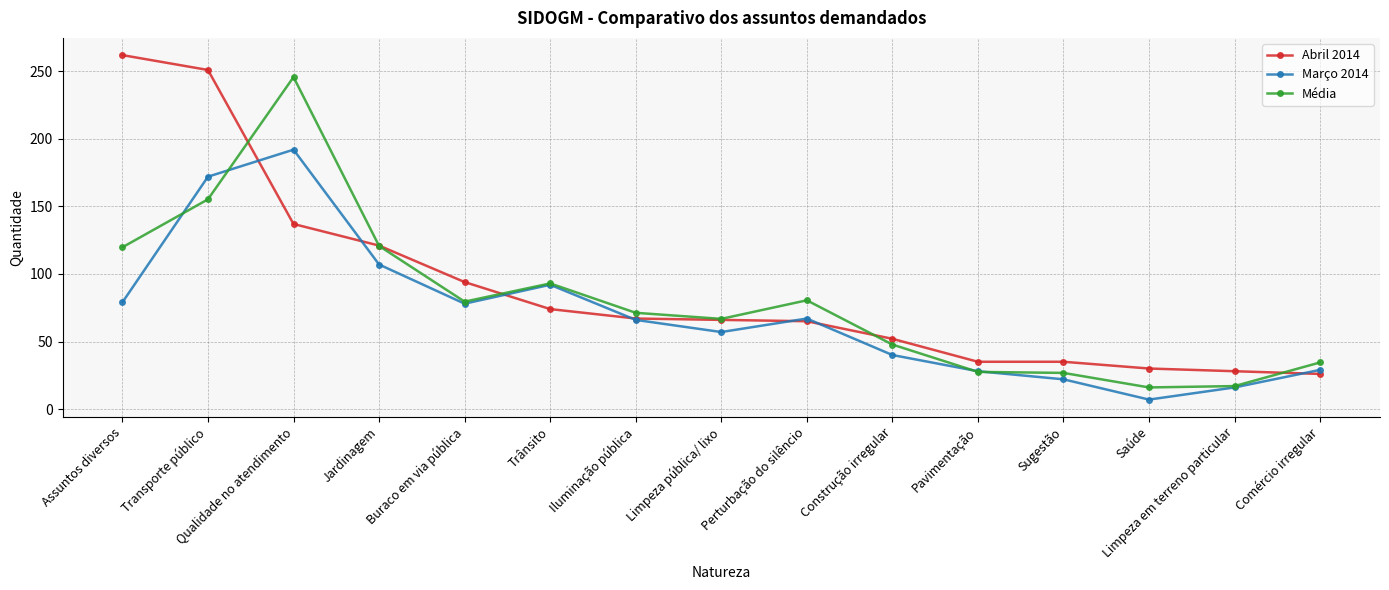

What is the maximum value for Média?

245.8